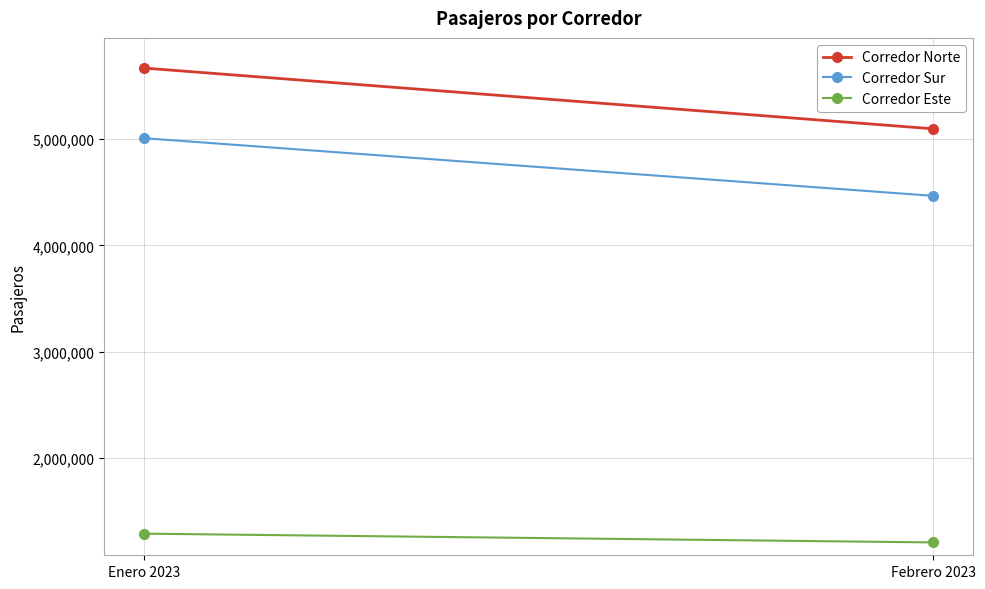

Rank the series by their average value, from highest to lowest.

Corredor Norte, Corredor Sur, Corredor Este